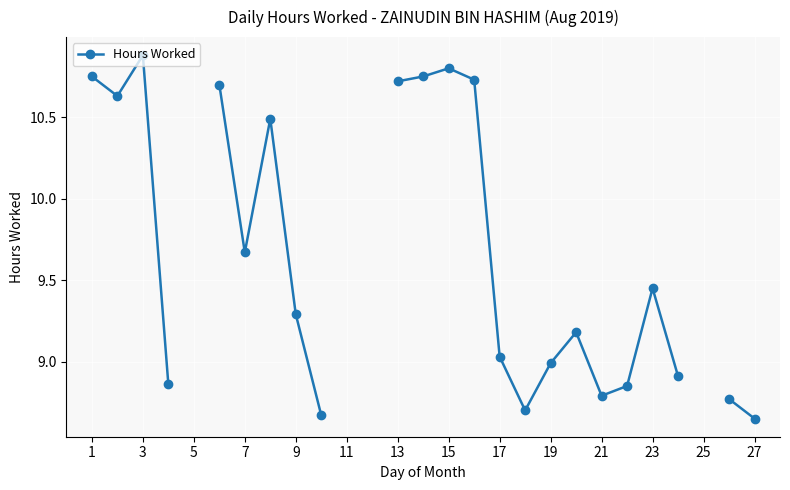

Does the chart display data point markers on the line(s)?

Yes